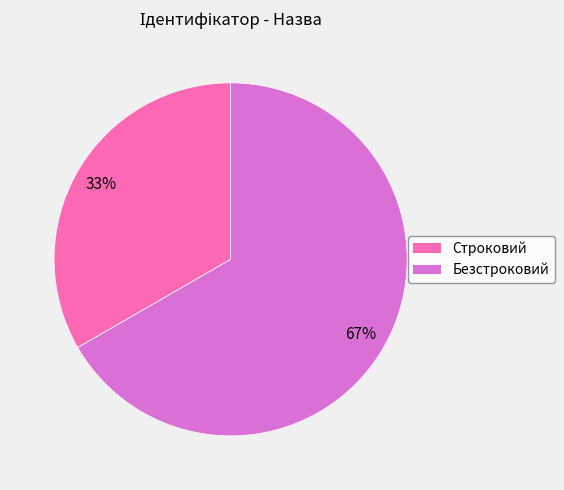

Is it true that Строковий is 33% of the pie?

True